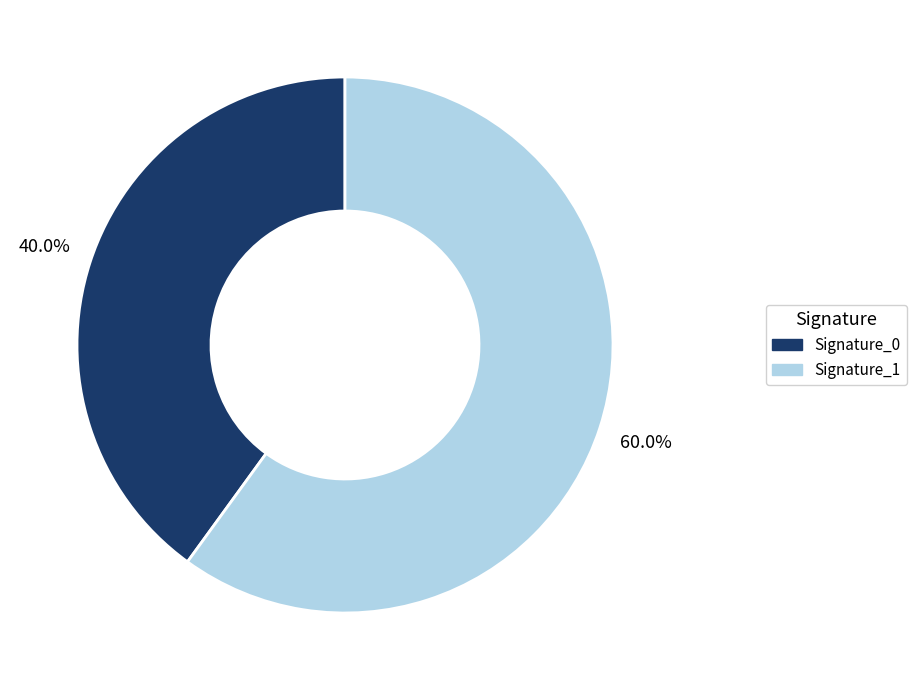

How many segments does this pie chart have?

2